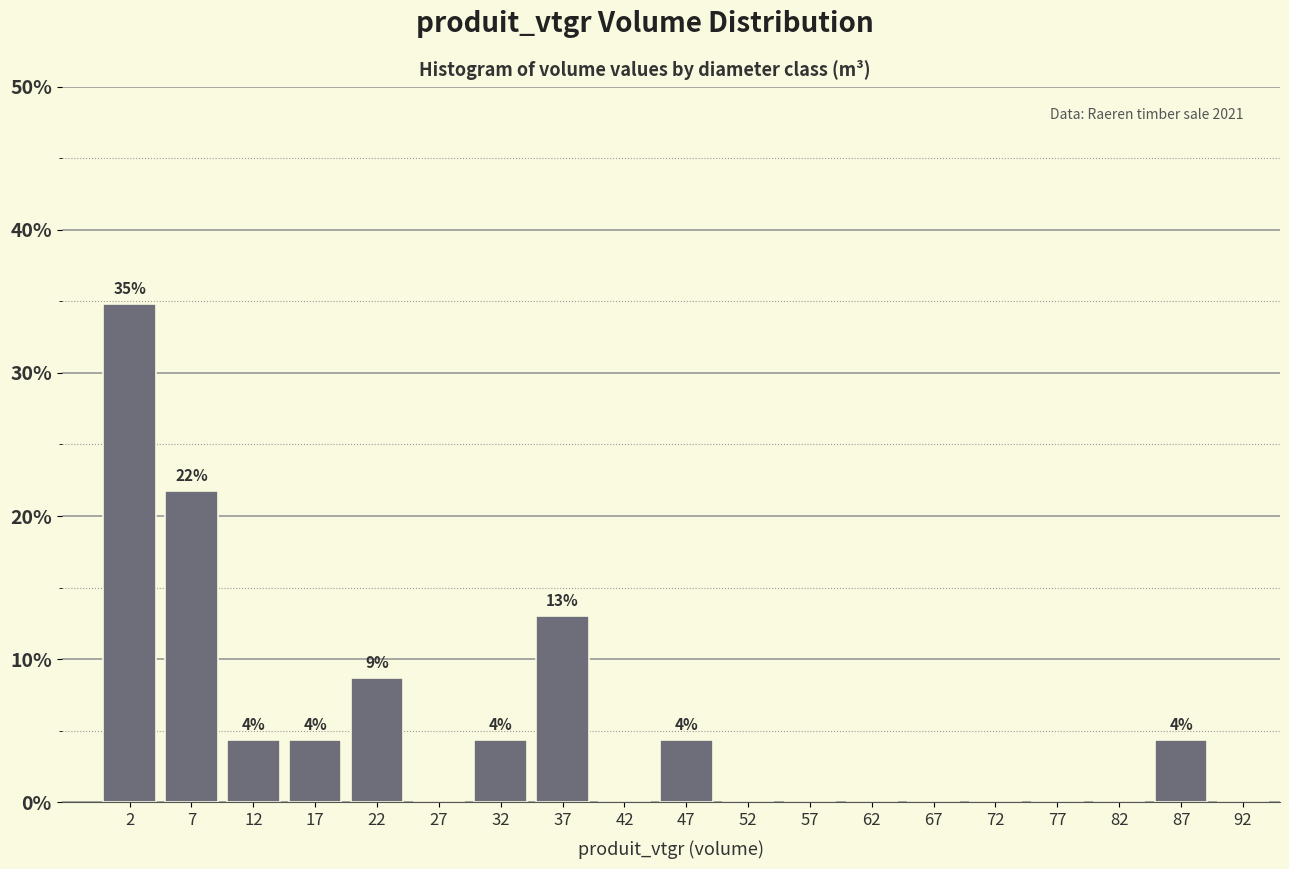

Over which range of the x-axis is the bar tallest?

0 to 5